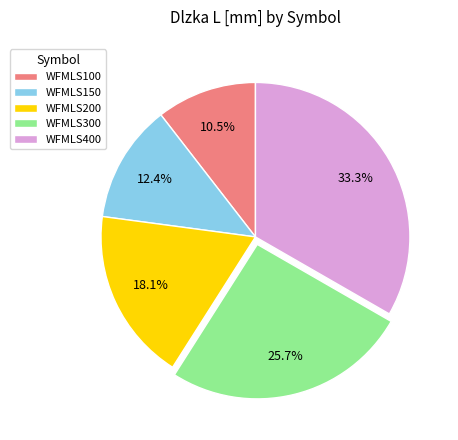

Do WFMLS200 and WFMLS400 together represent more than half of the pie?

Yes